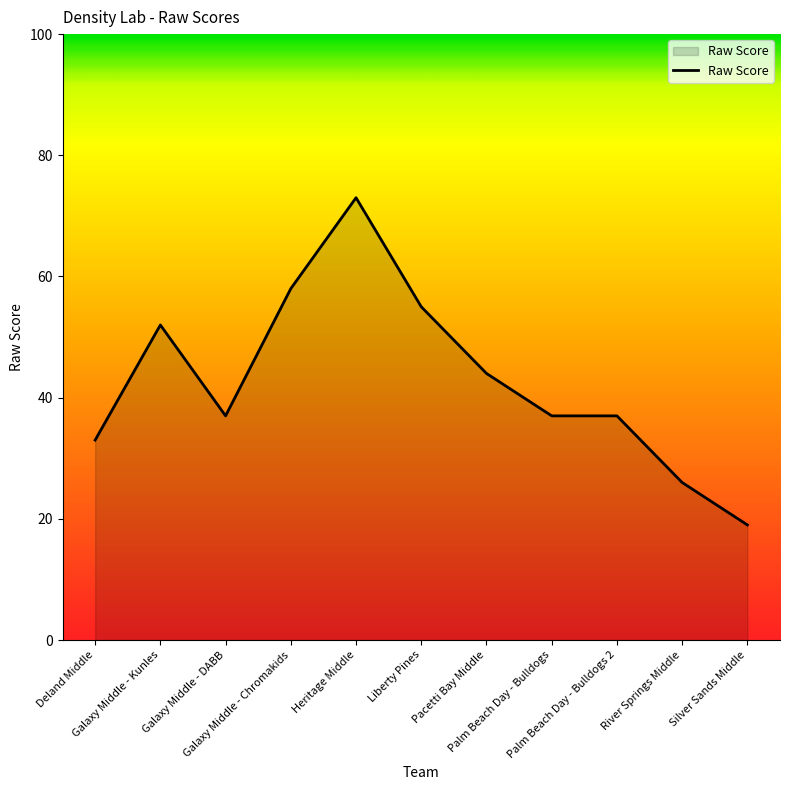

Is it true that the value at Palm Beach Day - Bulldogs 2 is 66?

False